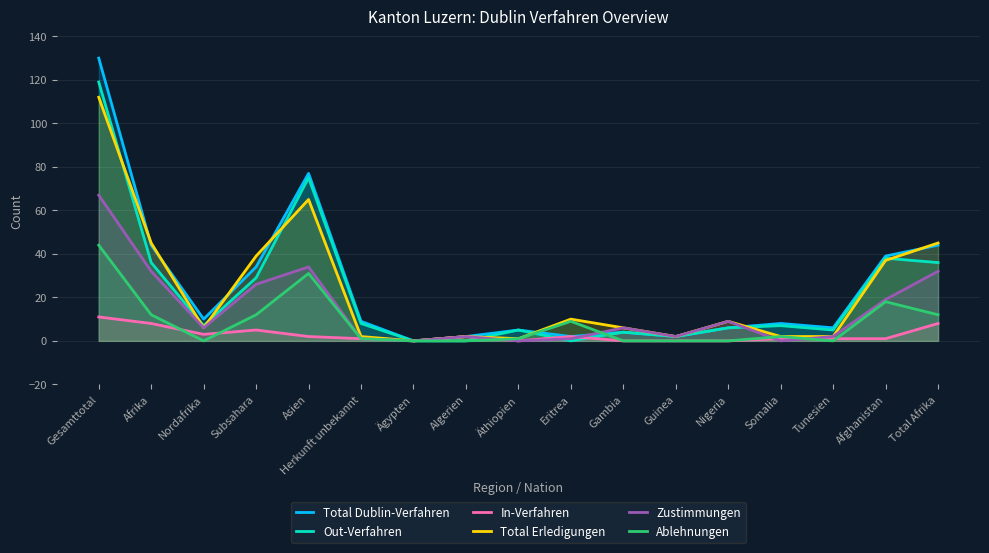

The value of Total Dublin-Verfahren at Algerien is 2. True or false?

True